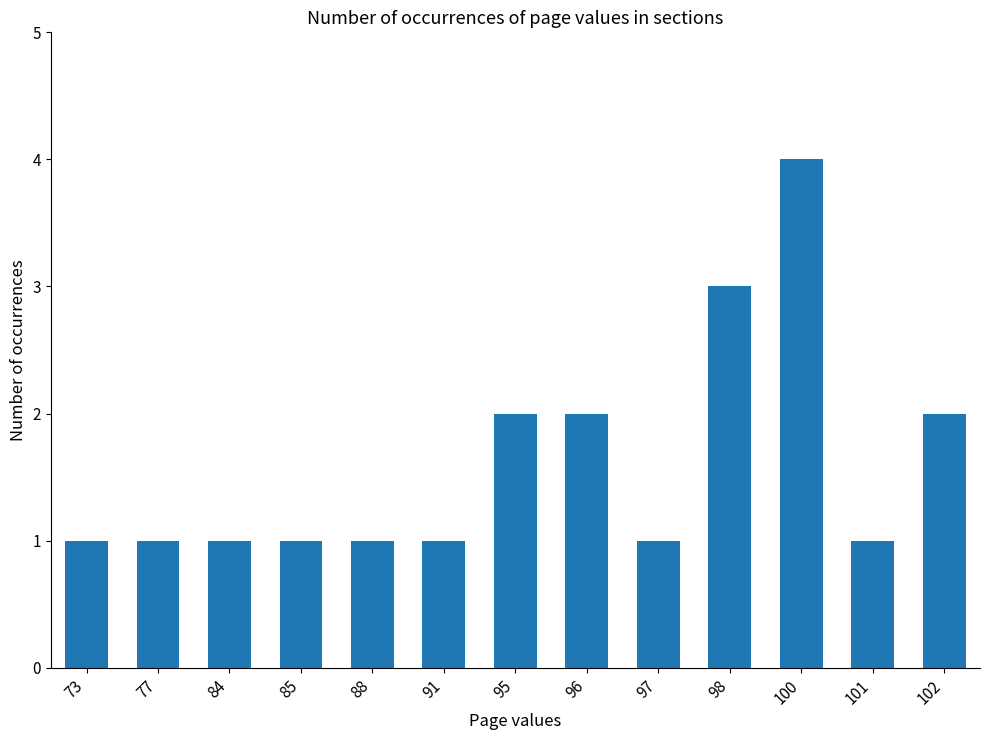

What is the average value?

2